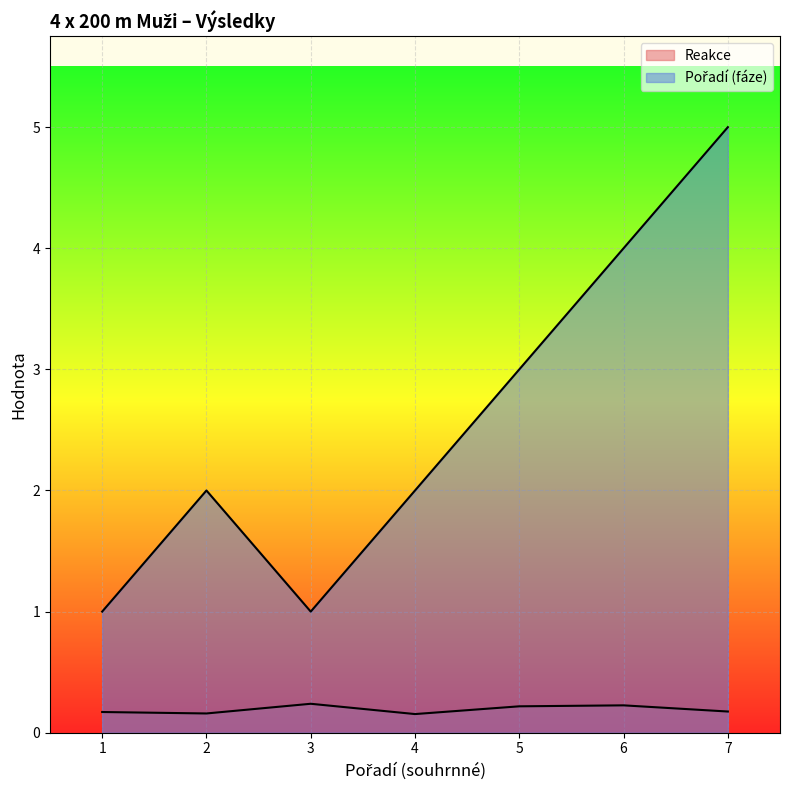

Which series has the largest range (max minus min)?

Pořadí (fáze)